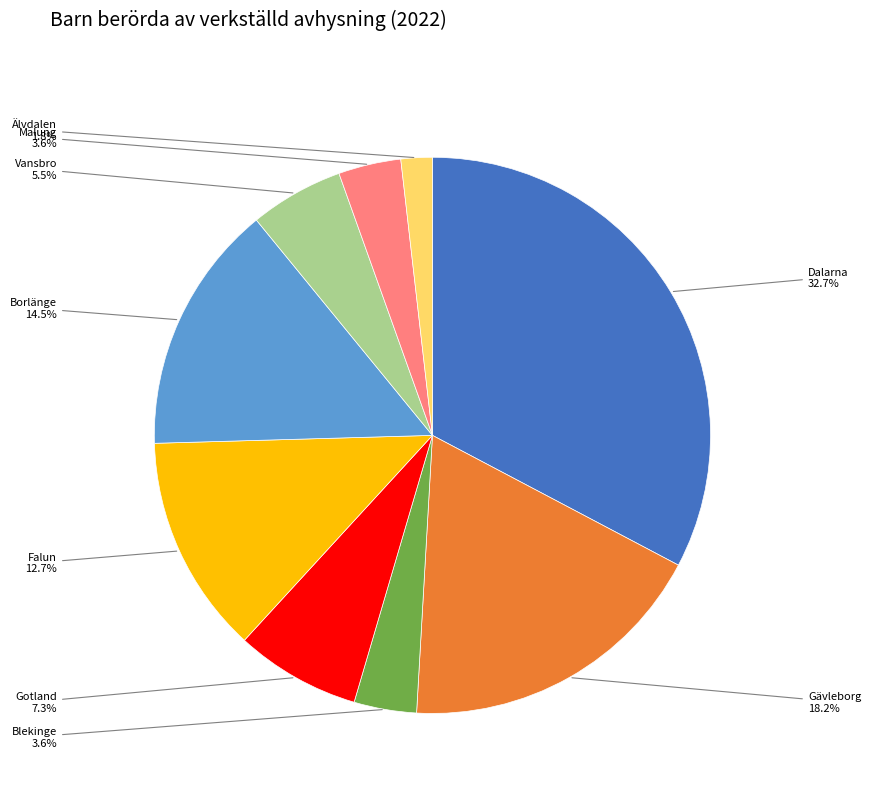

Is there a majority slice in this chart?

No